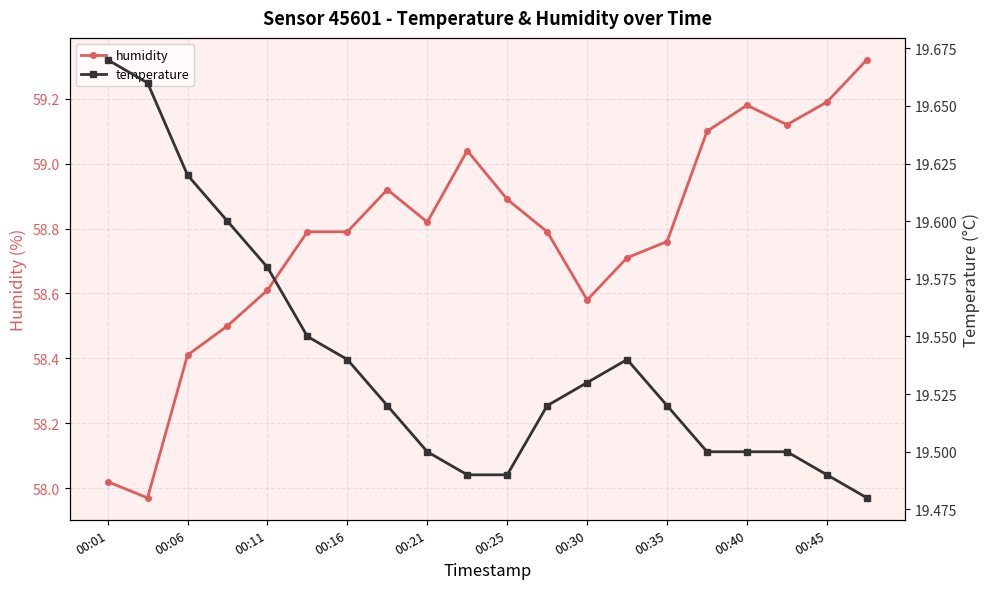

Between 00:01 and 17, which series saw the biggest shift?

humidity